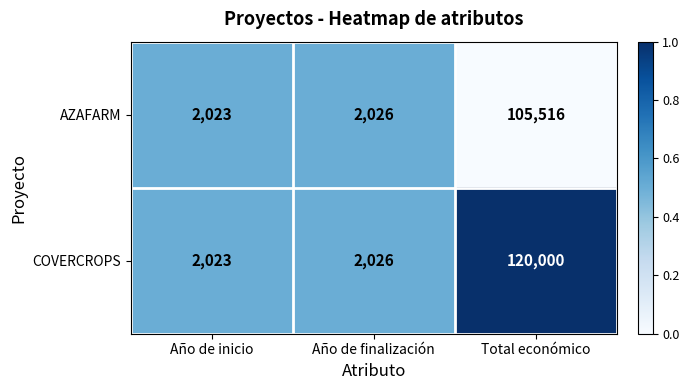

What is the sum of the COVERCROPS values at Año de inicio and Año de finalización?

4049